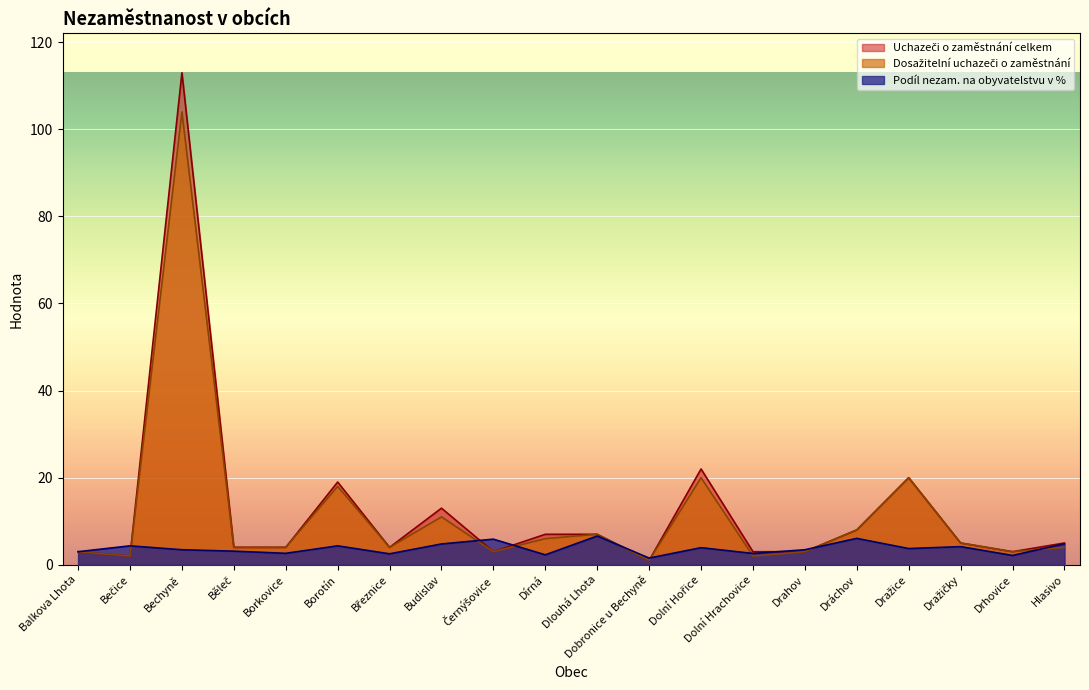

Between which two adjacent categories do Dosažitelní uchazeči o zaměstnání and Podíl nezam. na obyvatelstvu v % first intersect?

Bečice and Bechyně